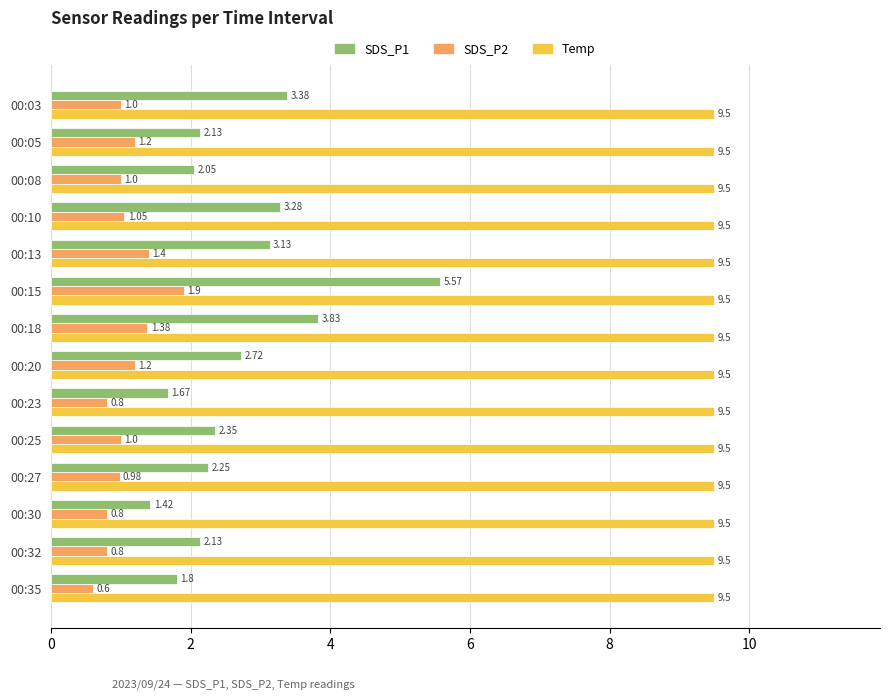

Count the number of categories in the chart.

14